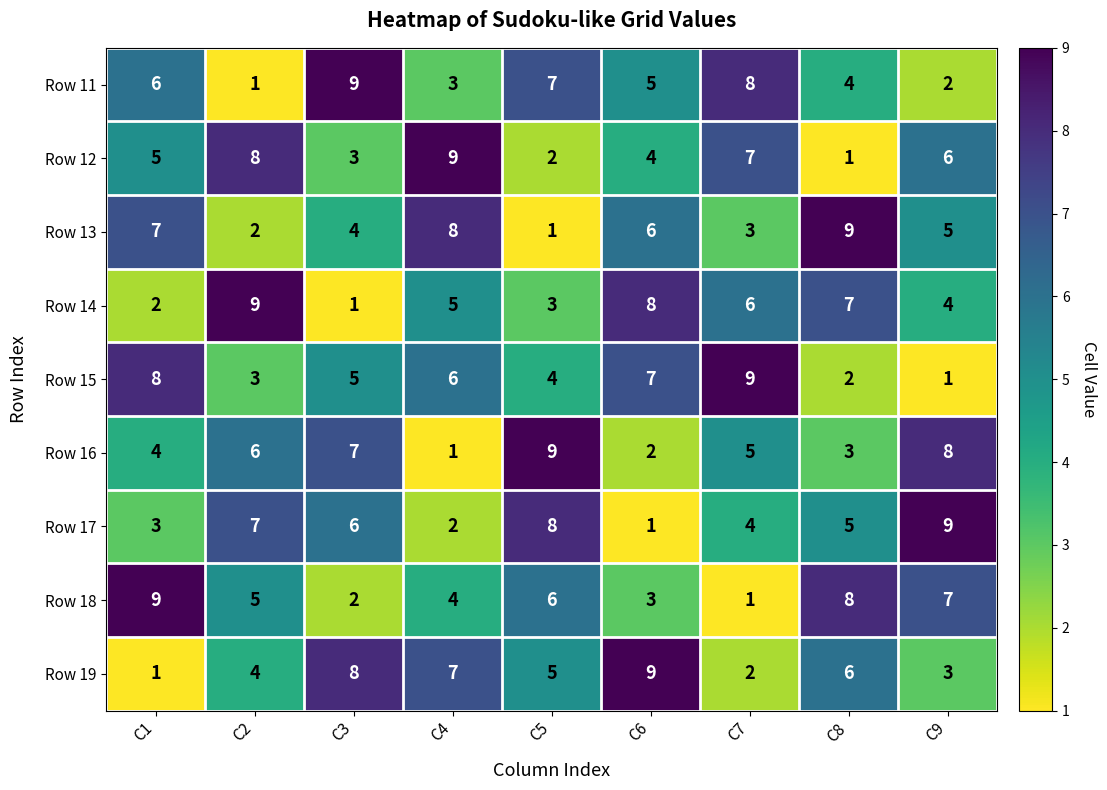

Is it true that Row 11 equals 9 at C3?

True